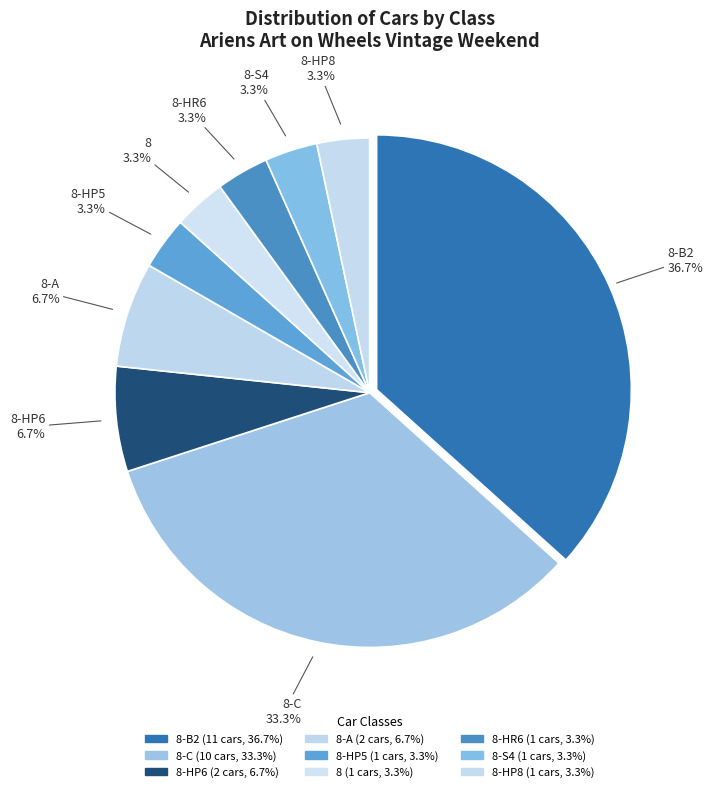

How many slices are in this pie chart?

9